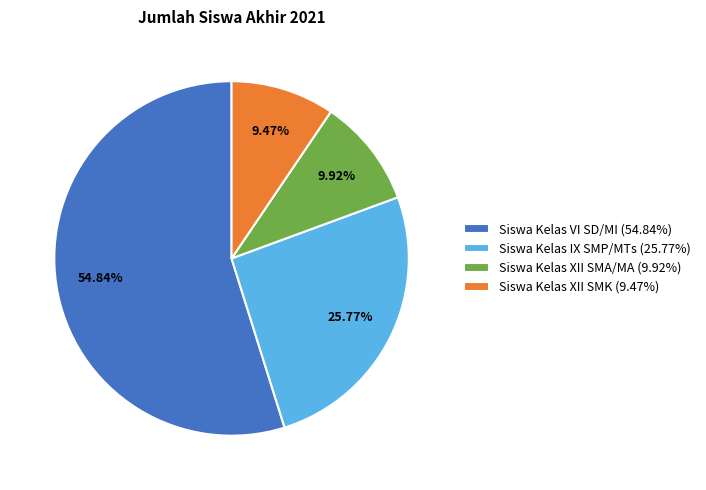

Is there a majority slice in this chart?

Yes